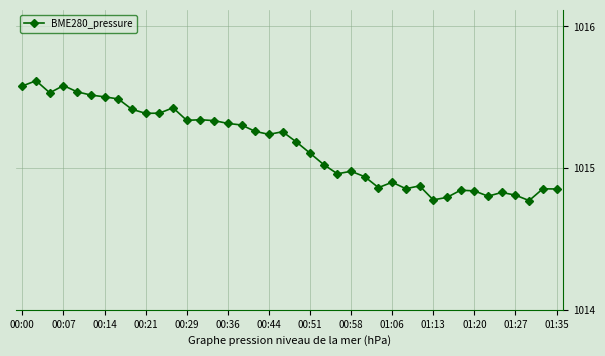

What is the maximum value shown in the chart?

1015.6